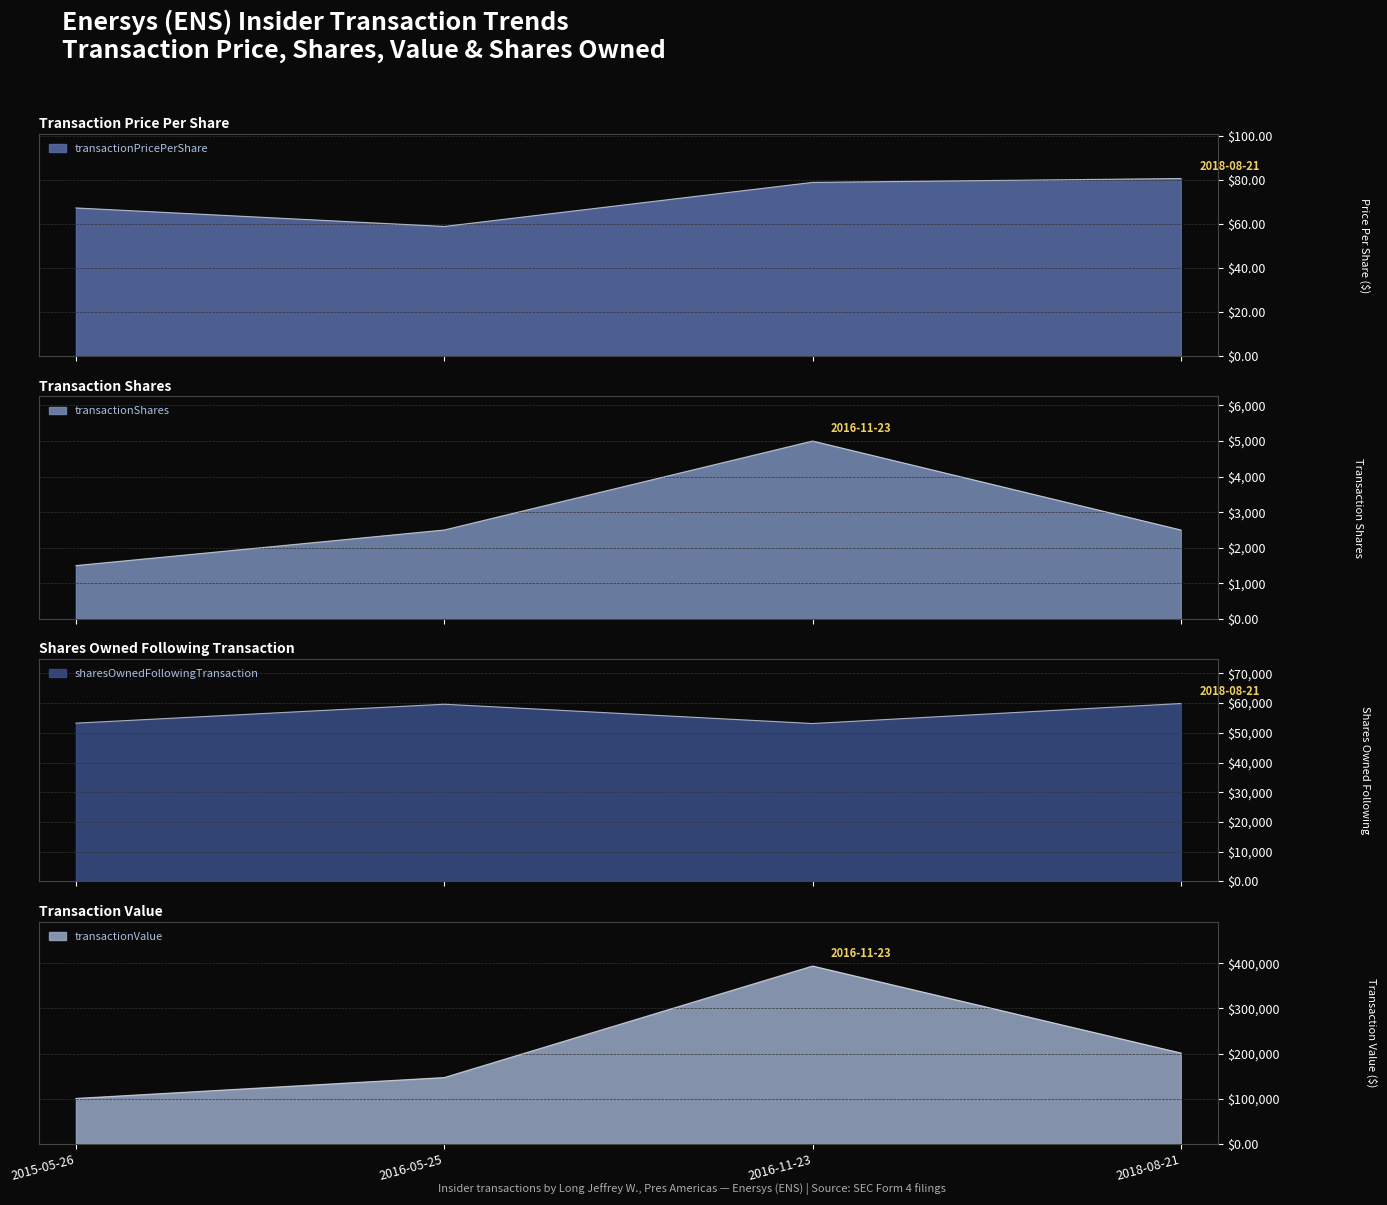

What is the label of the 1st point from the left?

2015-05-26